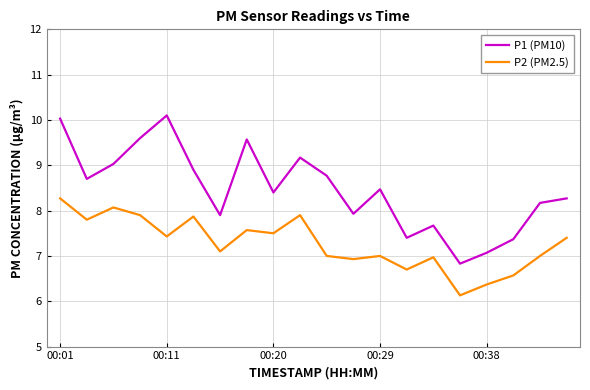

True or false: P2 (PM2.5) and P1 (PM10) intersect in this chart.

False